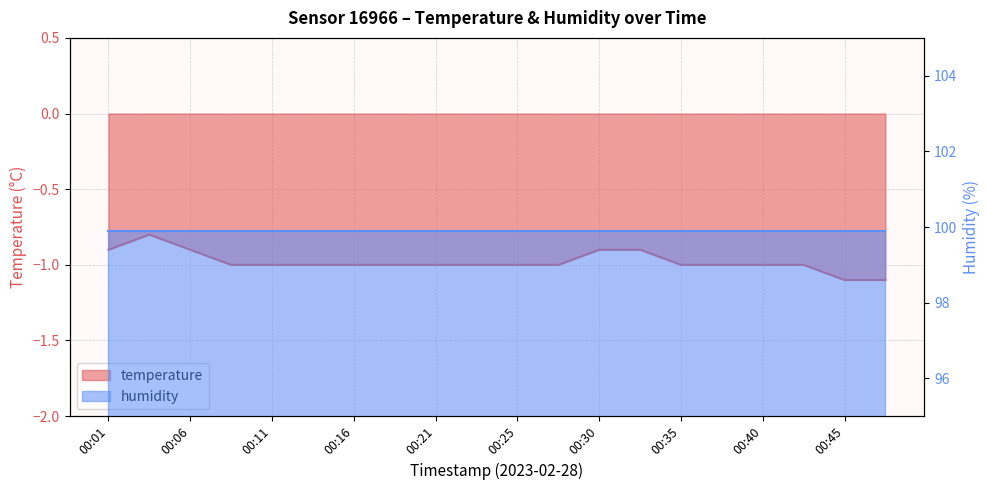

Count the values in the range -1 to 0.

18